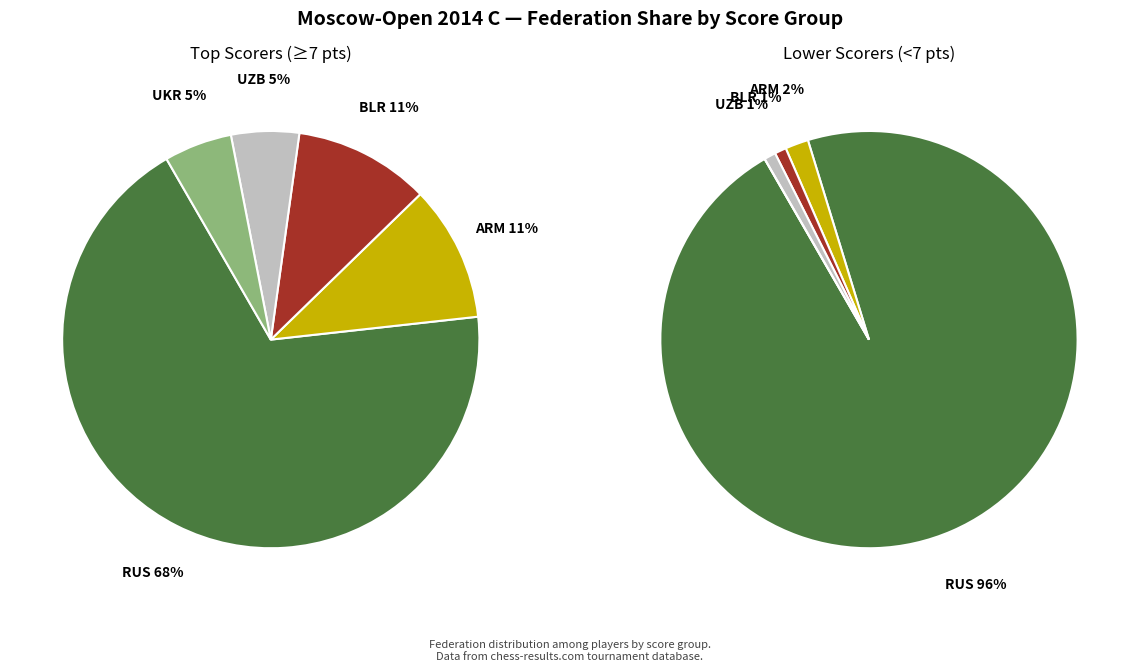

True or false: UKR accounts for 10% of the total.

False